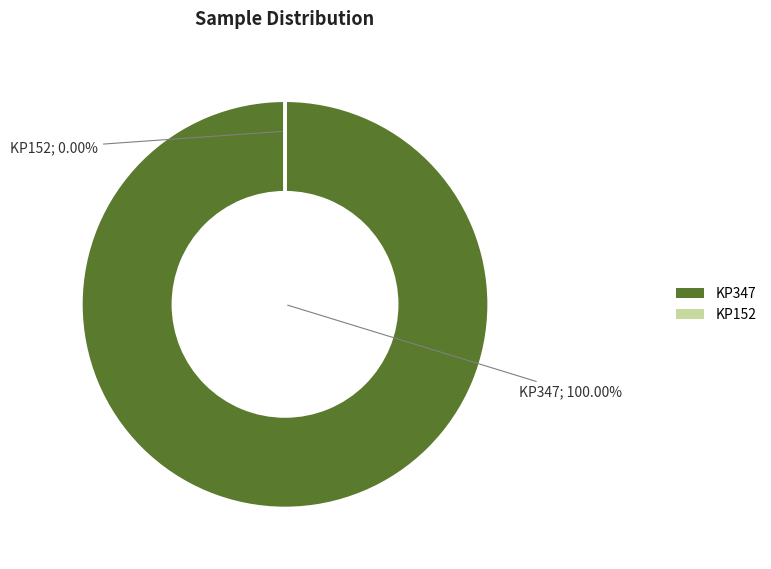

What percentage do KP347 and KP152 together represent?

100.0%